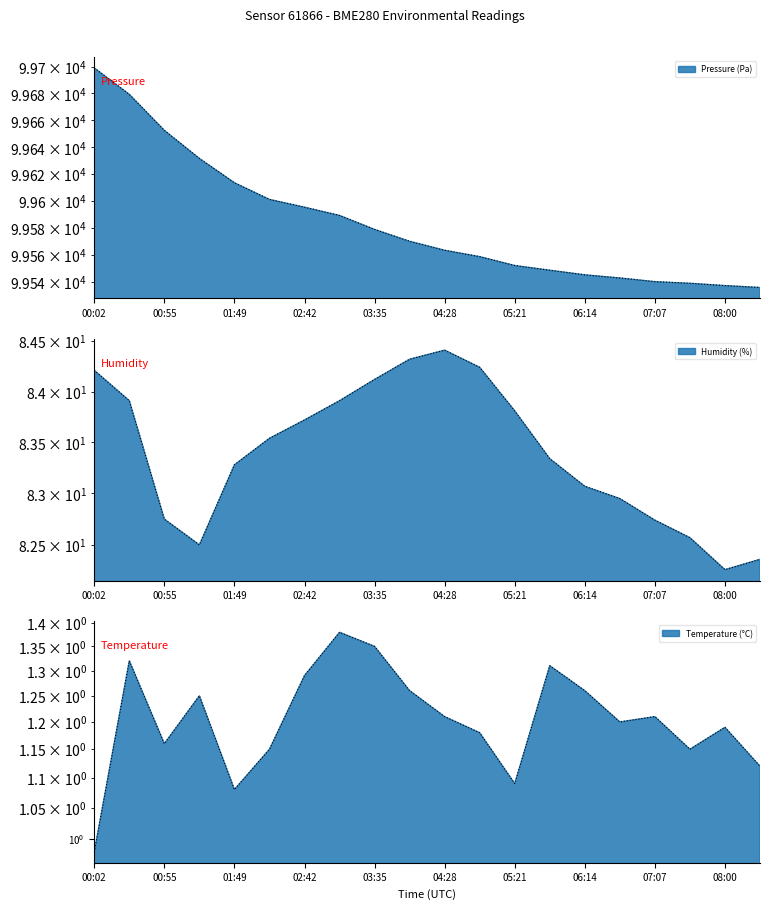

Is it true that pressure equals 44096.8 at 08:00?

False